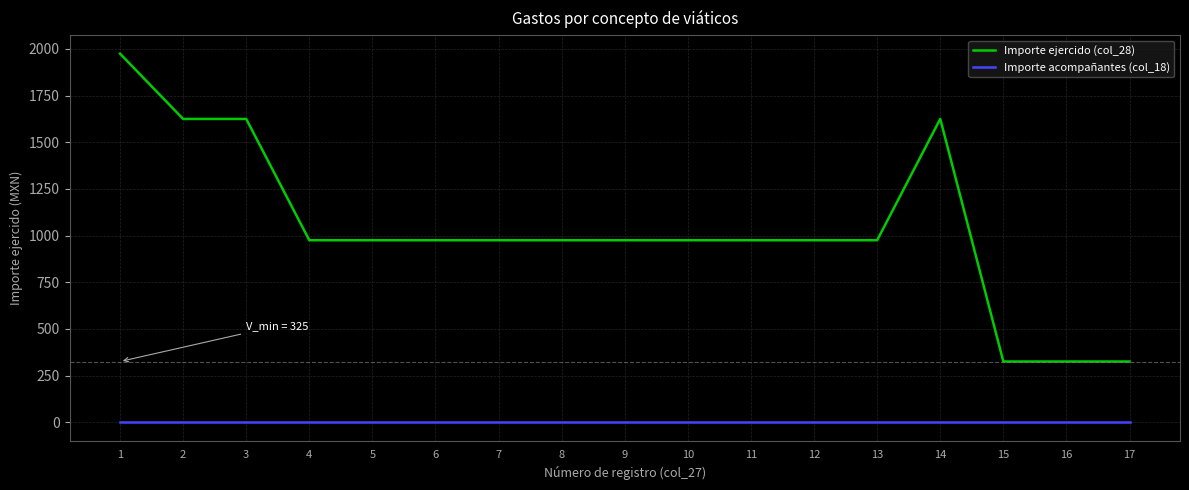

Reading right to left, list all the values displayed in this chart.

Importe ejercido (col_28): 325	325	325	1625	975	975	975	975	975	975	975	975	975	975	1625	1625	1975
Importe acompañantes (col_18): 0	0	0	0	0	0	0	0	0	0	0	0	0	0	0	0	0